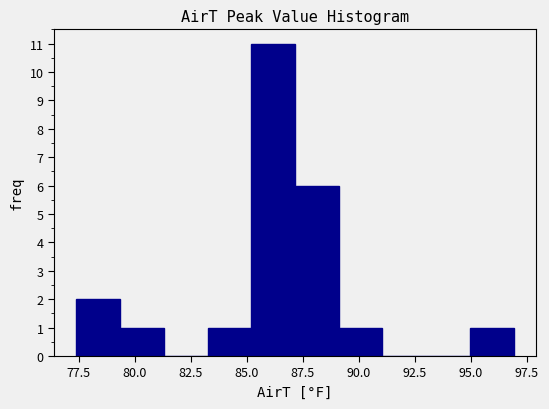

Read against the x-axis, roughly where is the centre of the tallest bar?

86.0